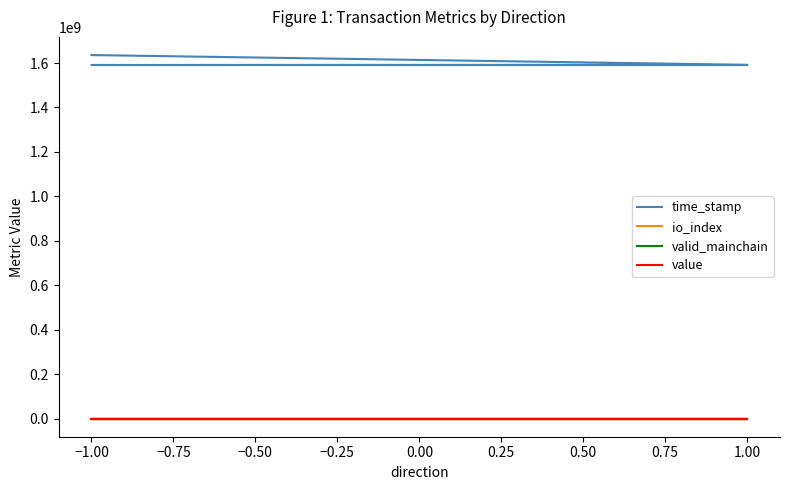

Reading left to right, list all the values displayed in this chart.

time_stamp: 1635853049.0	1591970096.0	1591107067.0	1590922119.0
io_index: 435.0	3.0	11.0	3.0
valid_mainchain: 1.0	1.0	1.0	1.0
value: 36.8	36.8	36.8	36.8